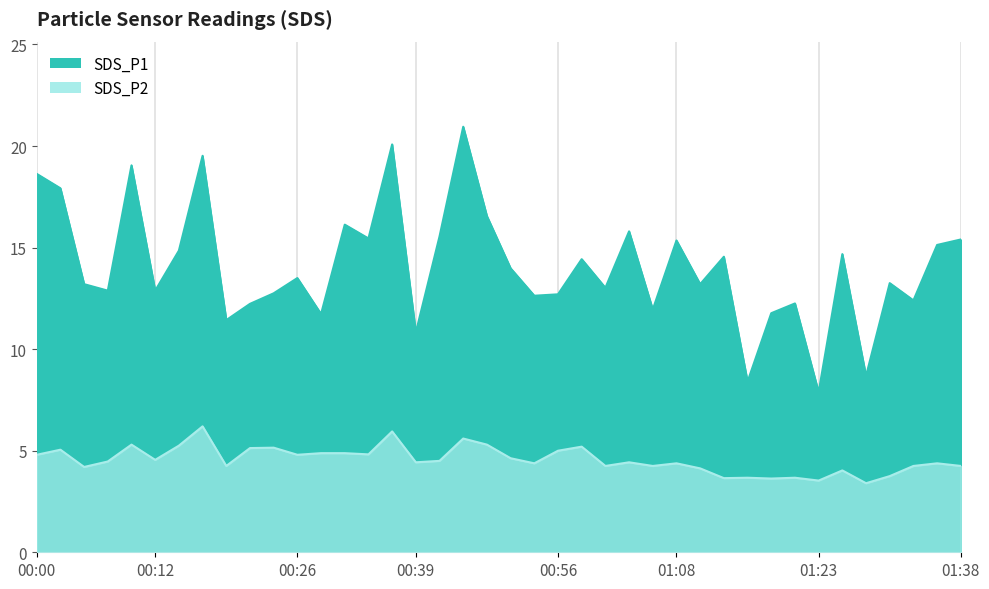

The SDS_P1 series shows 15.6 at 00:44. True or false?

True